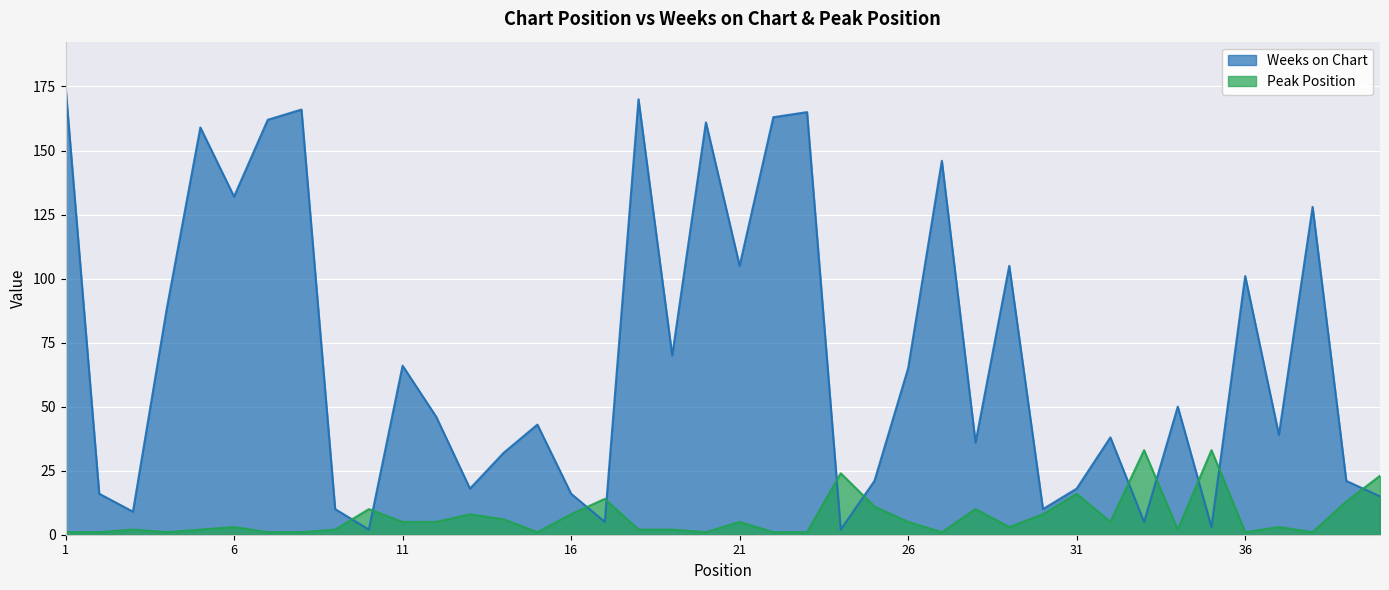

Where is the first local maximum for Weeks on Chart?

5